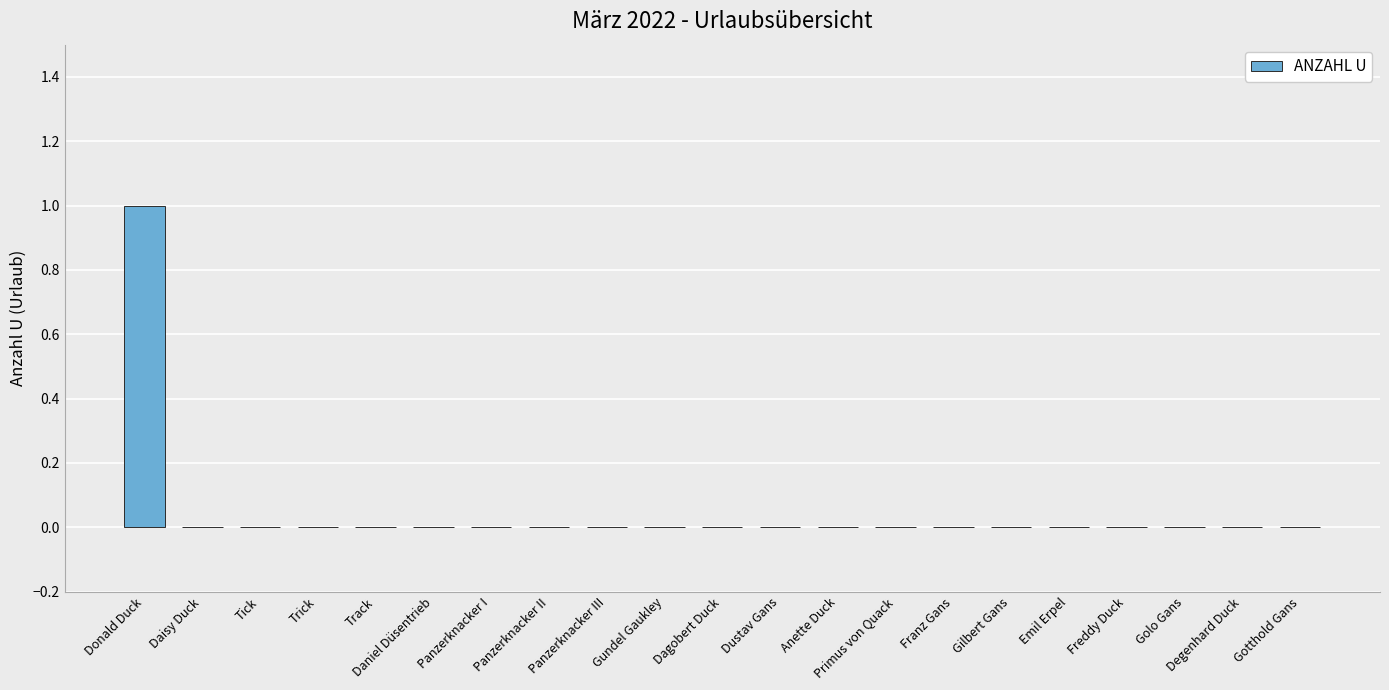

The value at Gundel Gaukley is 0. True or false?

True